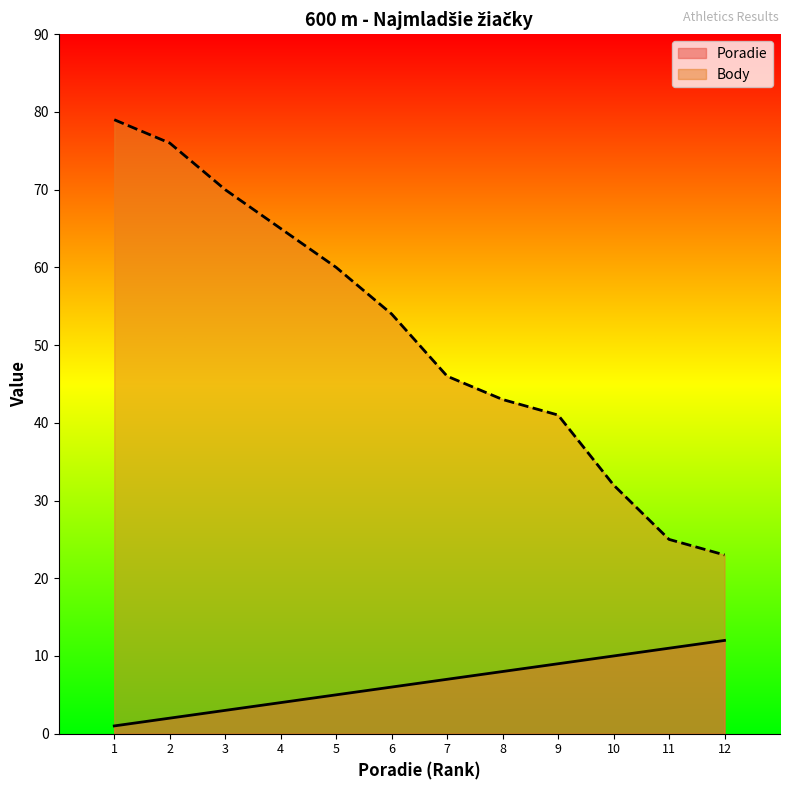

Between 2 and 10, which series saw the biggest shift?

Body